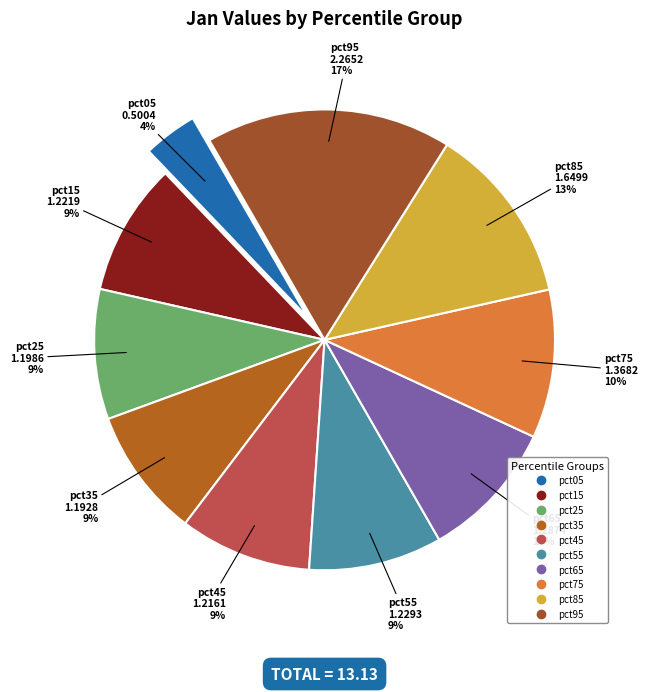

Do pct55 and pct65 together represent more than half of the pie?

No